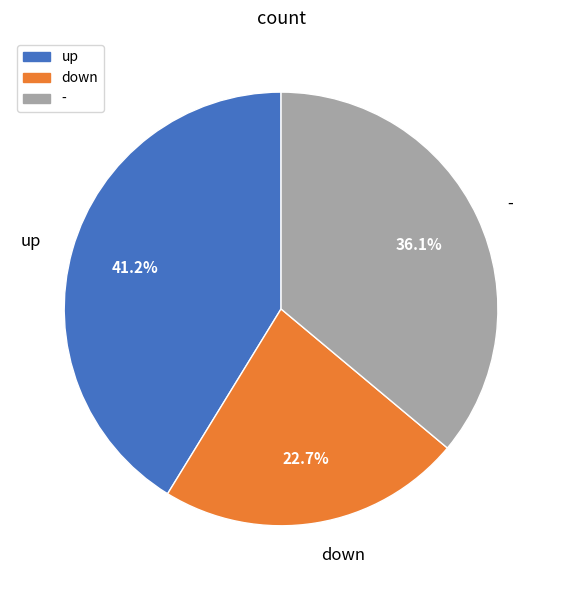

The down slice represents 16% of the pie. True or false?

False